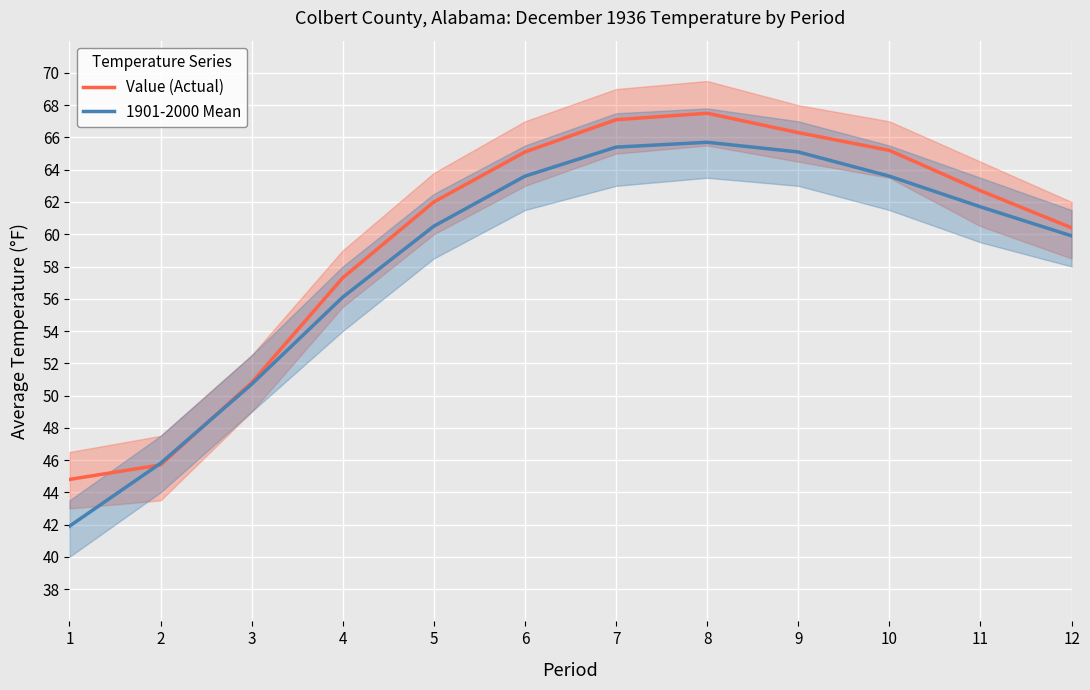

Reading right to left, extract all data points from this chart.

Value (Actual): 12=60.4	11=62.7	10=65.2	9=66.3	8=67.5	7=67.1	6=65.1	5=62.0	4=57.3	3=50.8	2=45.7	1=44.8
1901-2000 Mean: 12=59.9	11=61.7	10=63.6	9=65.1	8=65.7	7=65.4	6=63.6	5=60.5	4=56.1	3=50.7	2=45.8	1=41.9